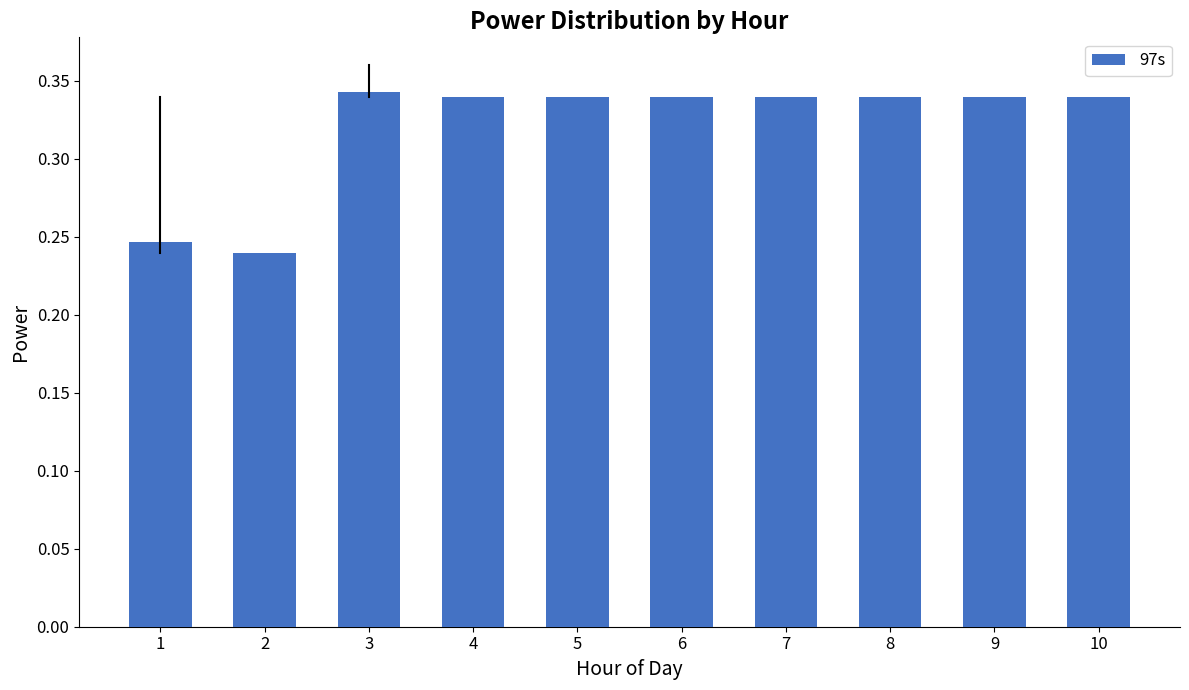

True or false: the data shows 0.5 at 6.

False